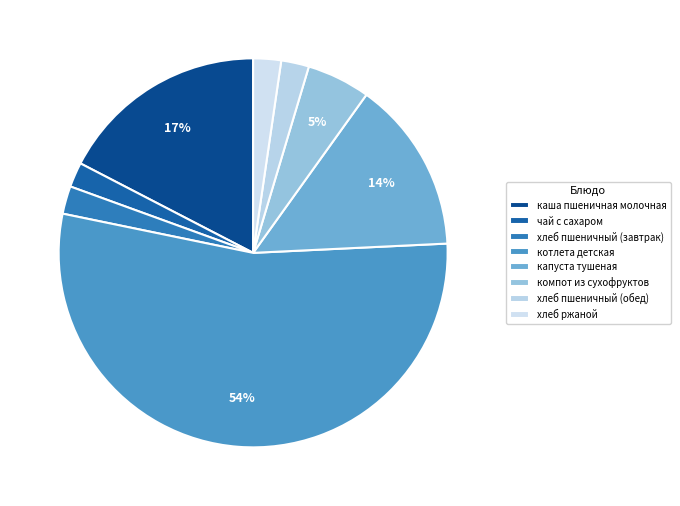

How many segments does this pie chart have?

8